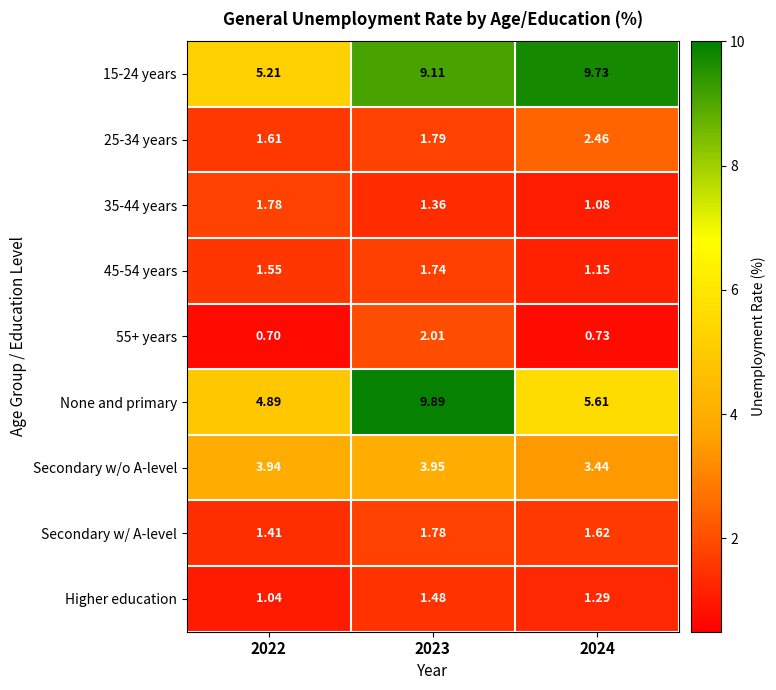

Which series has the widest spread of values?

None and primary